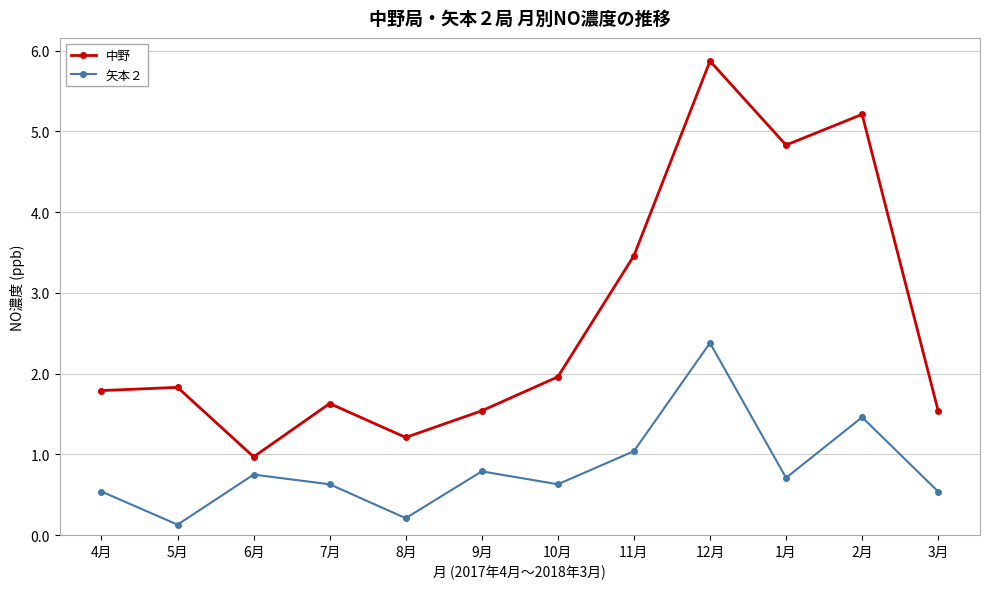

Which series has the largest range (max minus min)?

中野